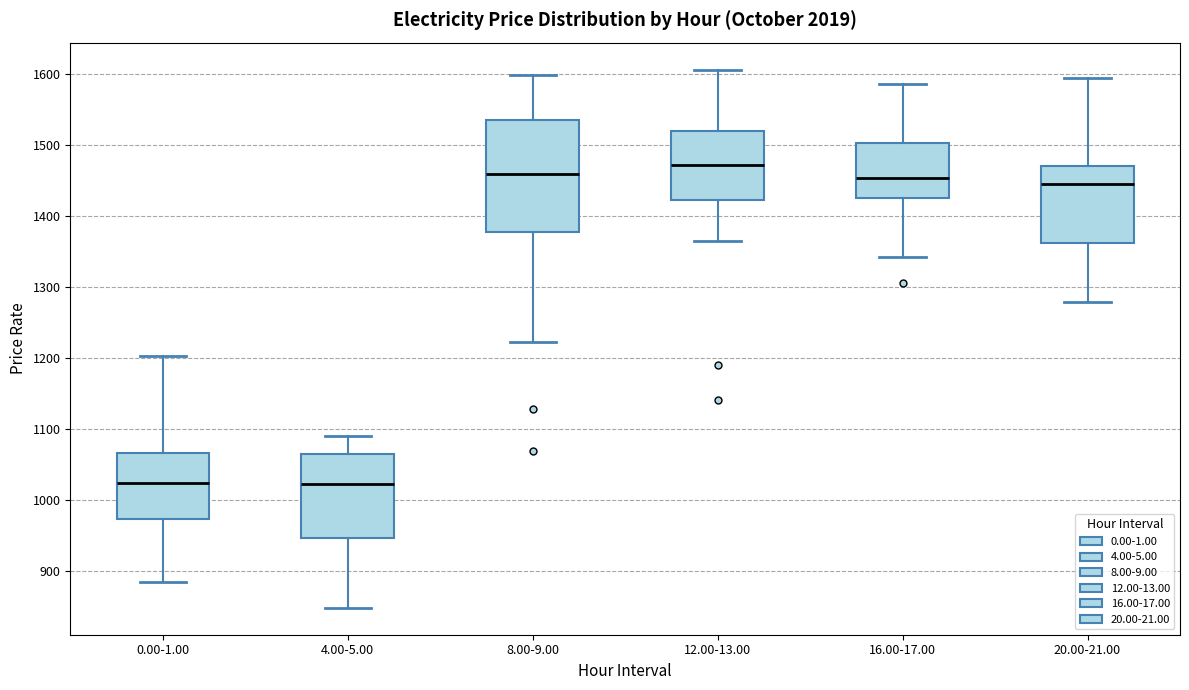

Which box has the highest median line?

12.00-13.00